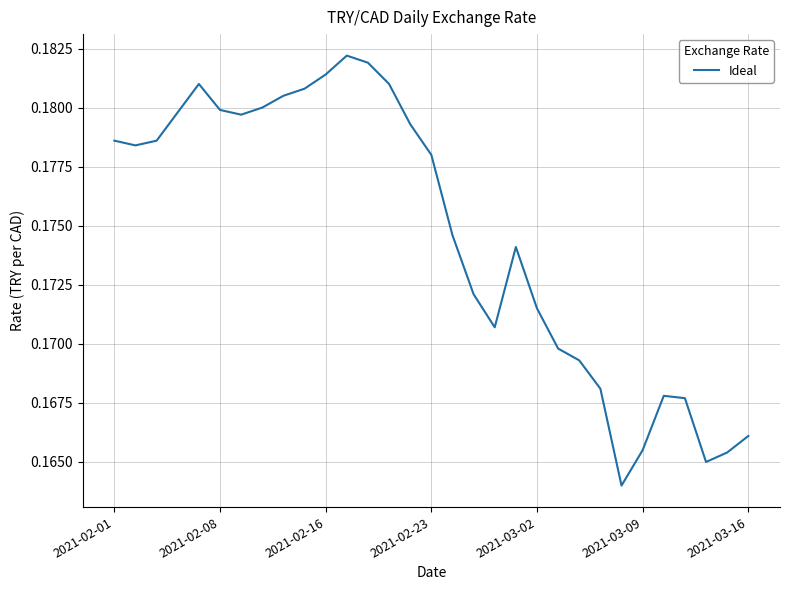

What is the value of the 29th point from the left?

0.2